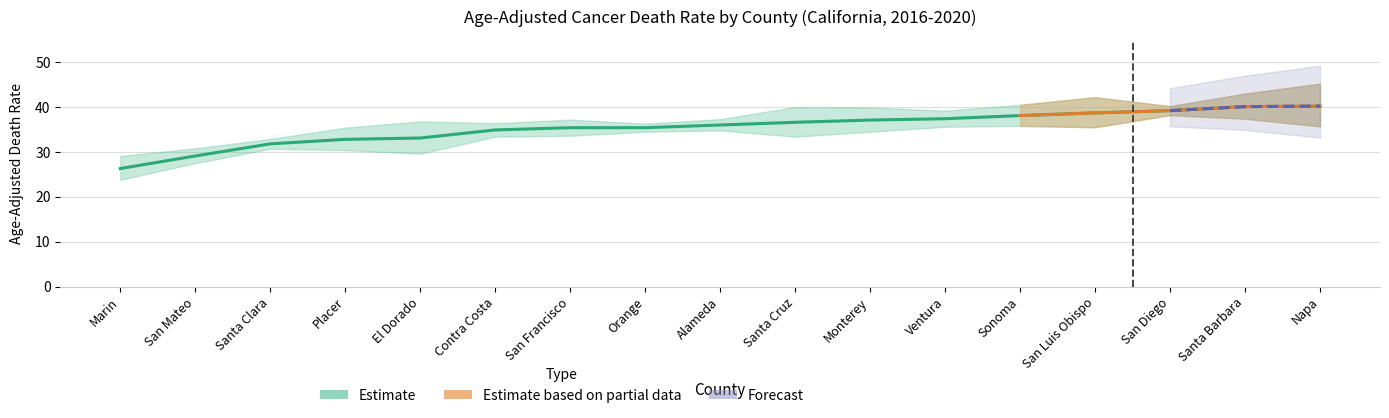

True or false: the data shows 38.7 at San Luis Obispo.

True